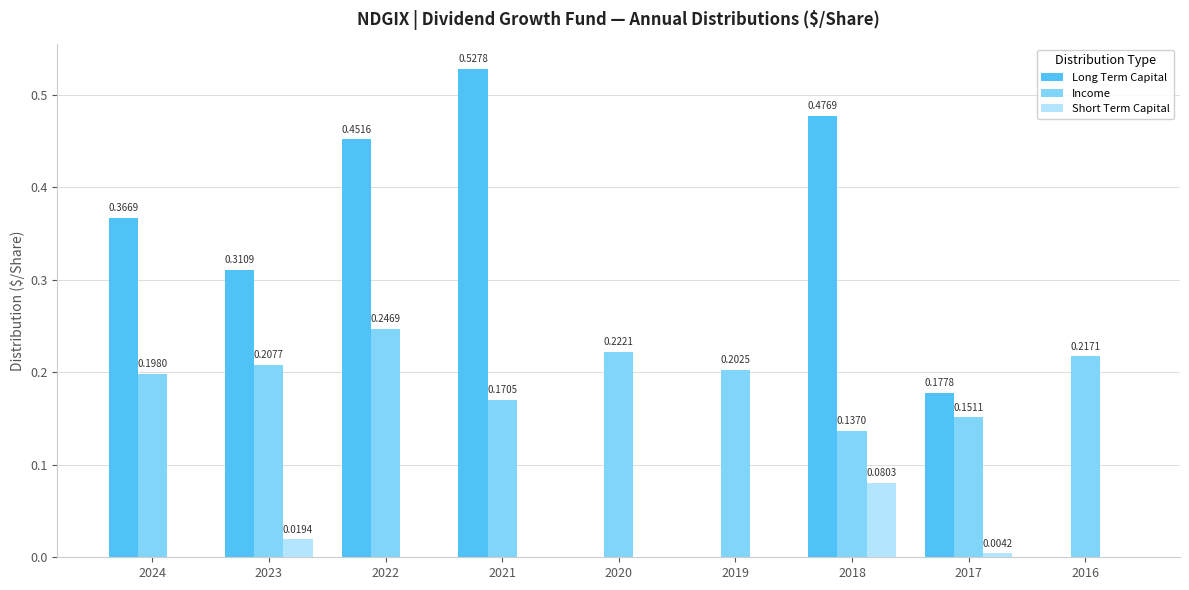

What is the sum of the Long Term Capital values at 2018 and 2023?

0.8